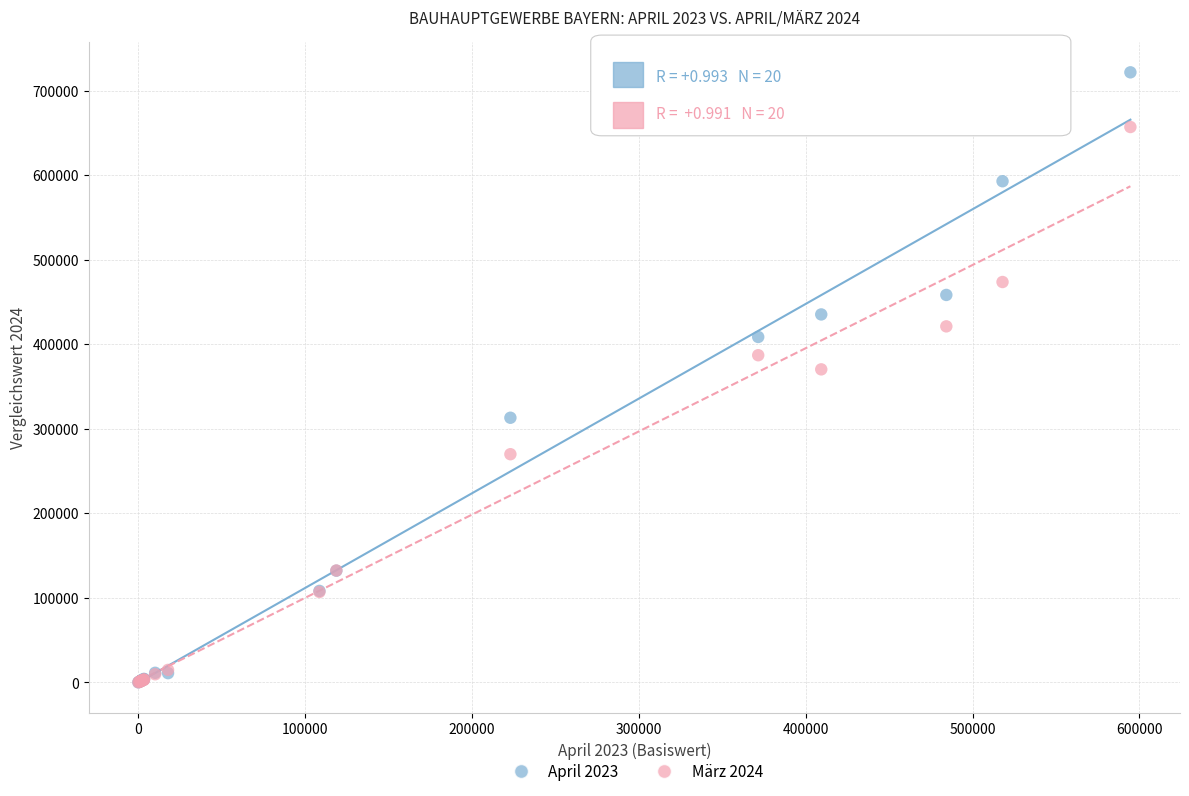

Across all series, what Y value is closest to 360898?

370306